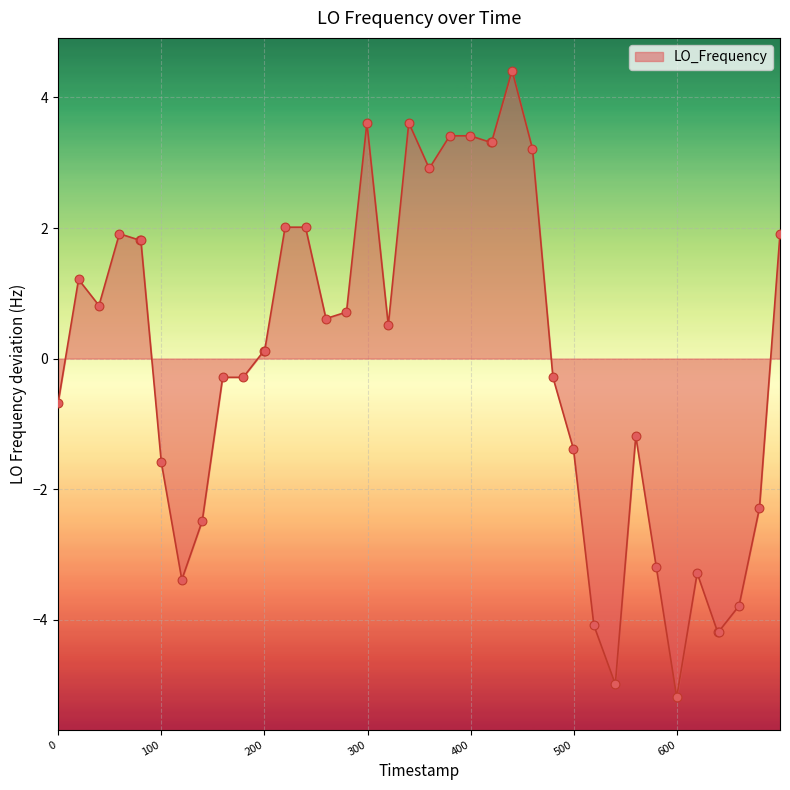

What is the greatest value displayed?

4.4